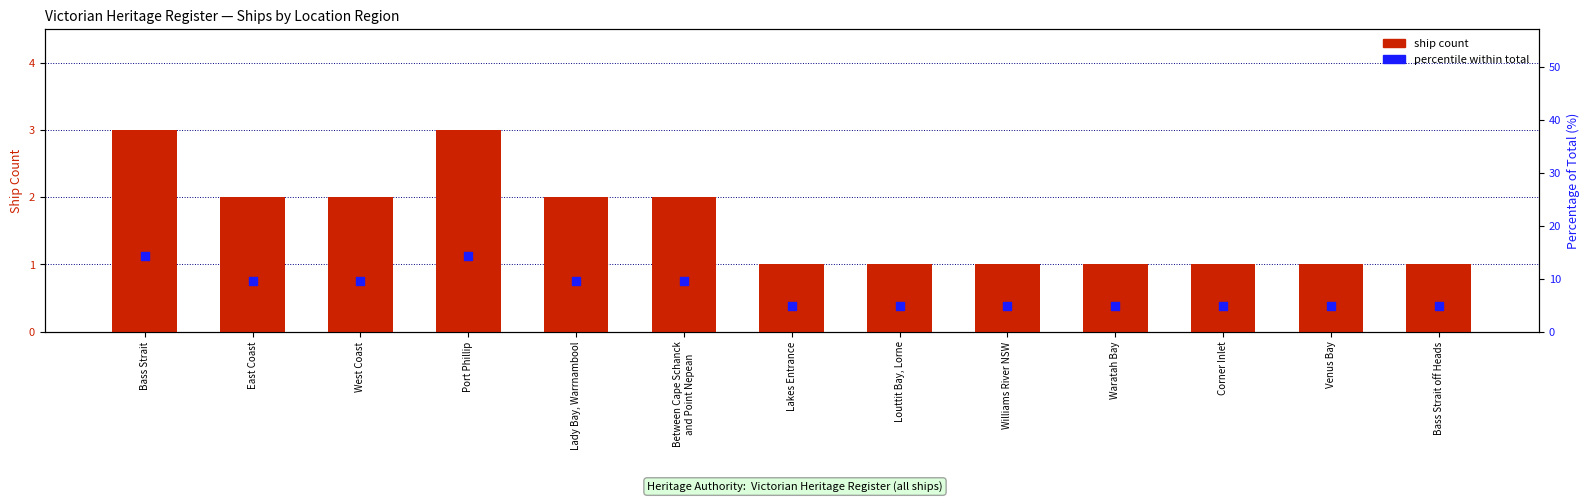

What are all the series names shown in the legend?

ship count, percentile within total